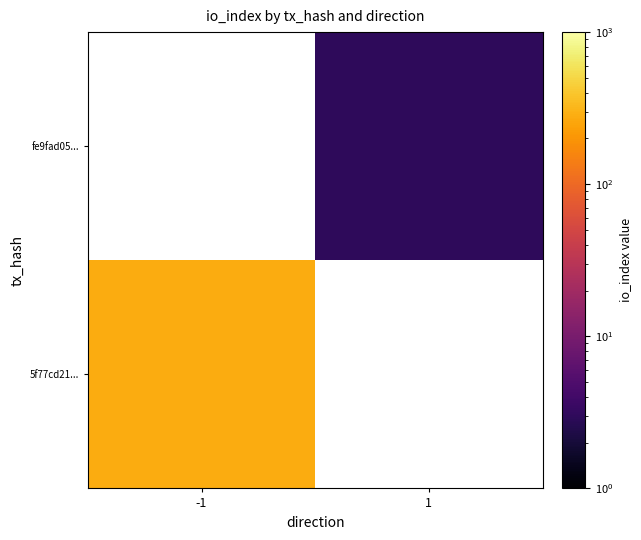

Which category has the highest value in the fe9fad05... series?

-1